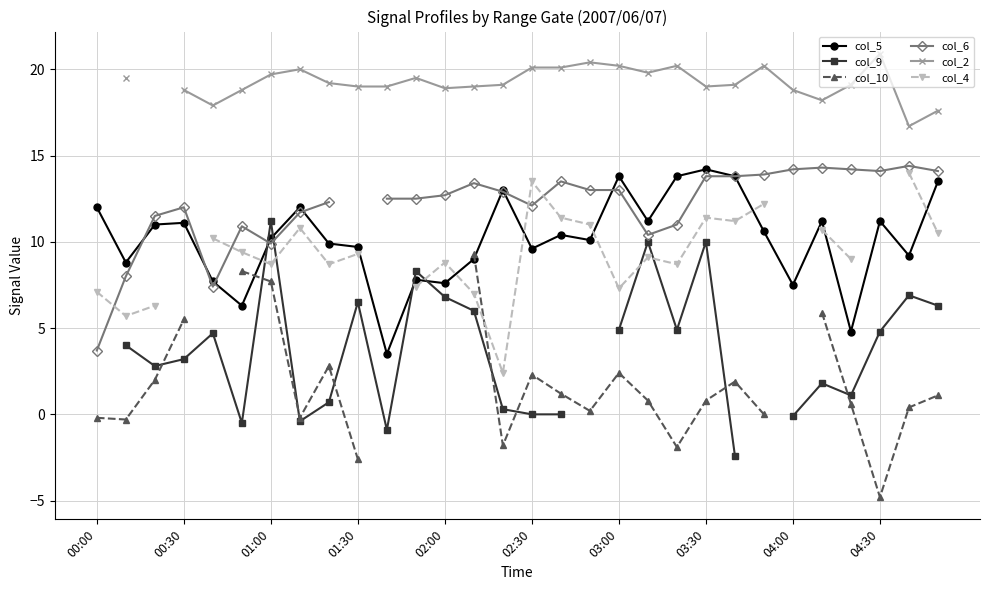

The value of col_5 at 04:00 is 3.9. True or false?

False